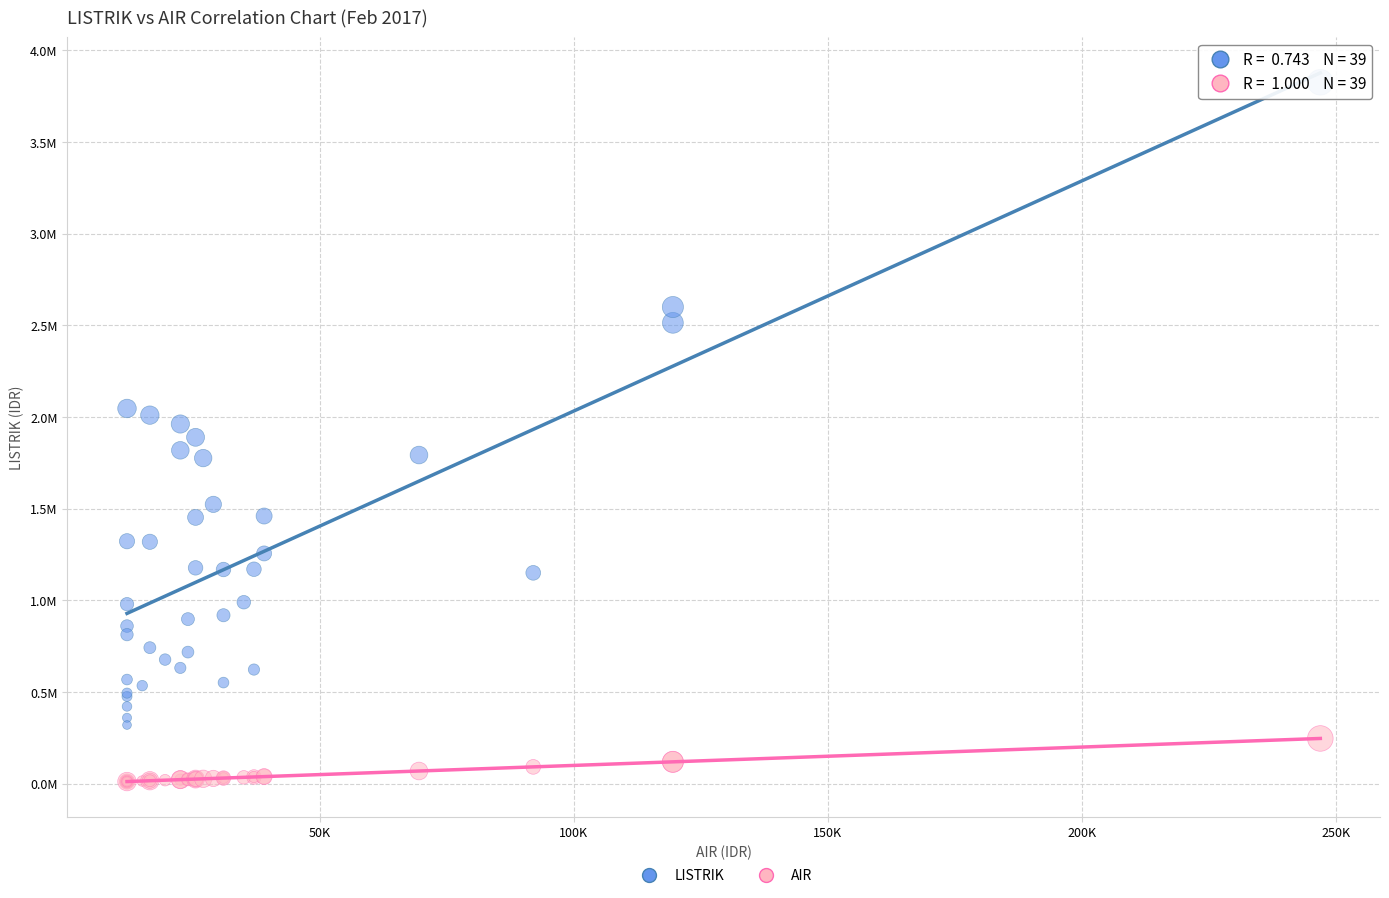

What are all the series names shown in the legend?

LISTRIK, AIR